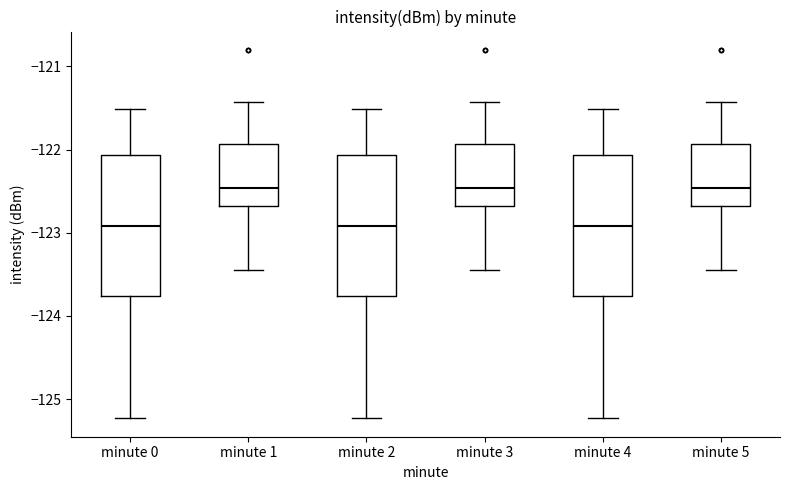

Reading left to right, read every box against the y-axis: the position of its median line, the range the box covers, and the ends of its whiskers. The values are not printed on the chart, so give them approximately, as read against the axis.

minute 0: median -122.9, box -123.8 to -122.1, whiskers -125.2 to -121.5
minute 1: median -122.5, box -122.7 to -121.9, whiskers -123.4 to -121.4
minute 2: median -122.9, box -123.8 to -122.1, whiskers -125.2 to -121.5
minute 3: median -122.5, box -122.7 to -121.9, whiskers -123.4 to -121.4
minute 4: median -122.9, box -123.8 to -122.1, whiskers -125.2 to -121.5
minute 5: median -122.5, box -122.7 to -121.9, whiskers -123.4 to -121.4